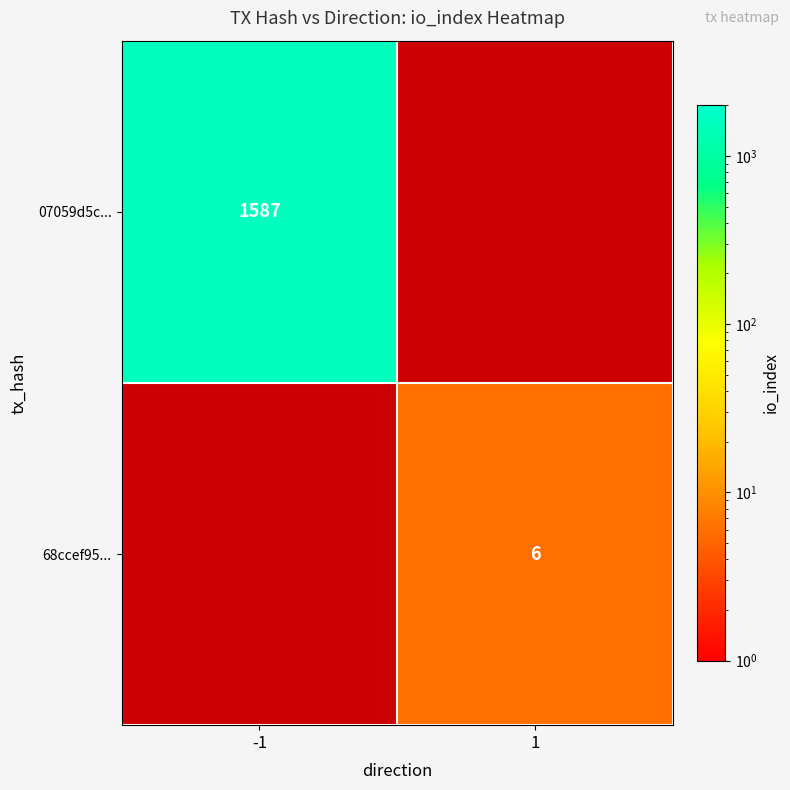

The value of 68ccef95... at 1 is 3. True or false?

False